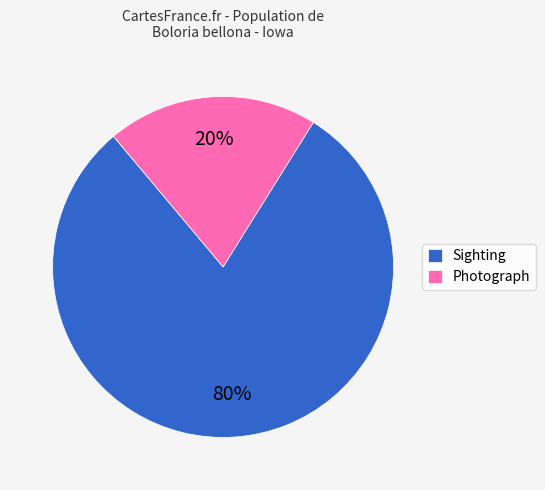

True or false: Sighting accounts for 80% of the total.

True